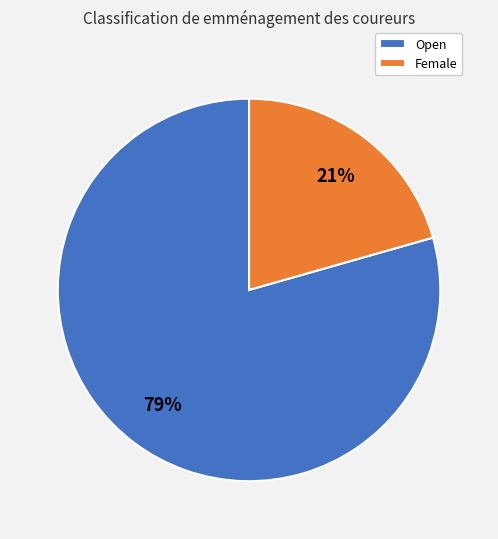

To the nearest percent, what is the combined percentage of Female and Open?

100%